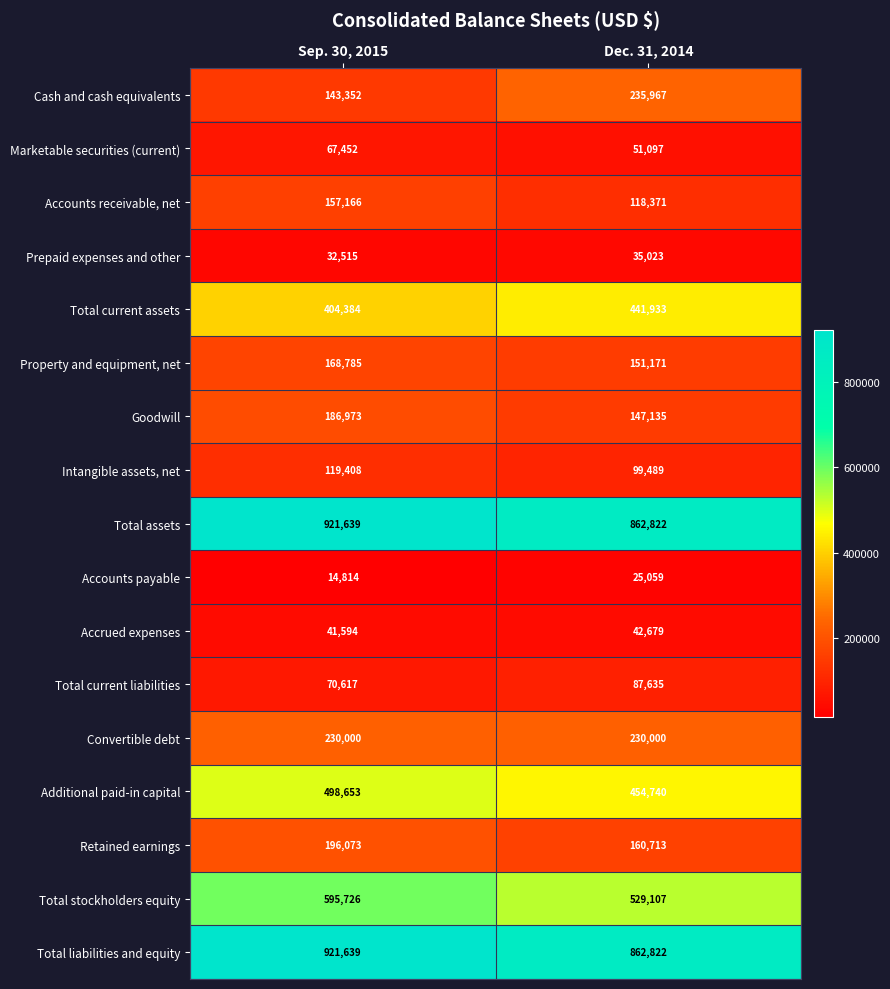

True or false: Convertible debt has a value of 230000 at Sep. 30, 2015.

True